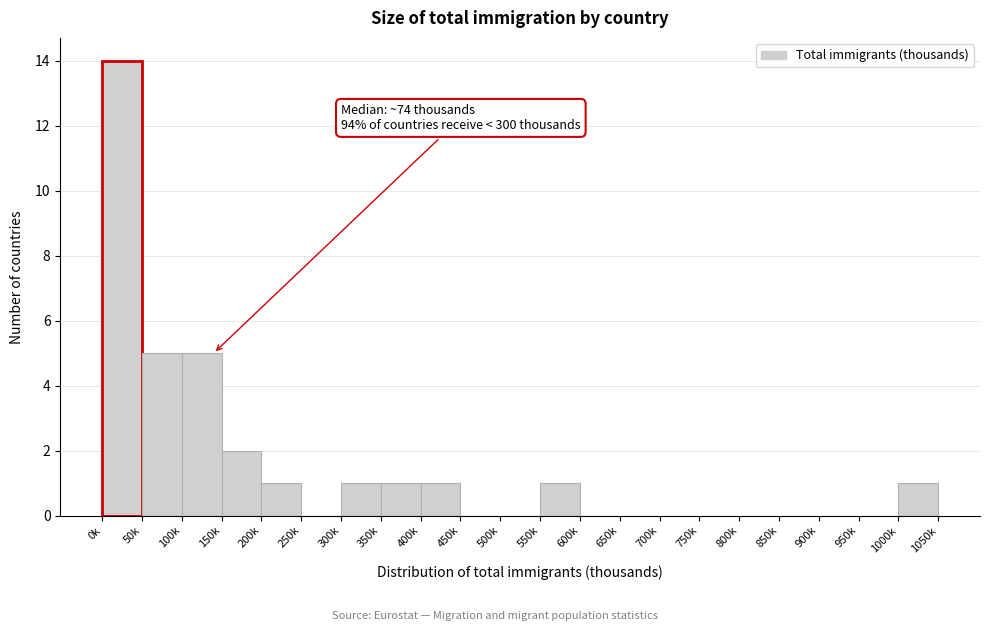

Reading left to right, transcribe all the data shown in this chart.

0k=14	50k=5	100k=5	150k=2	200k=1	250k=0	300k=1	350k=1	400k=1	450k=0	500k=0	550k=1	600k=0	650k=0	700k=0	750k=0	800k=0	850k=0	900k=0	950k=0	1000k=1